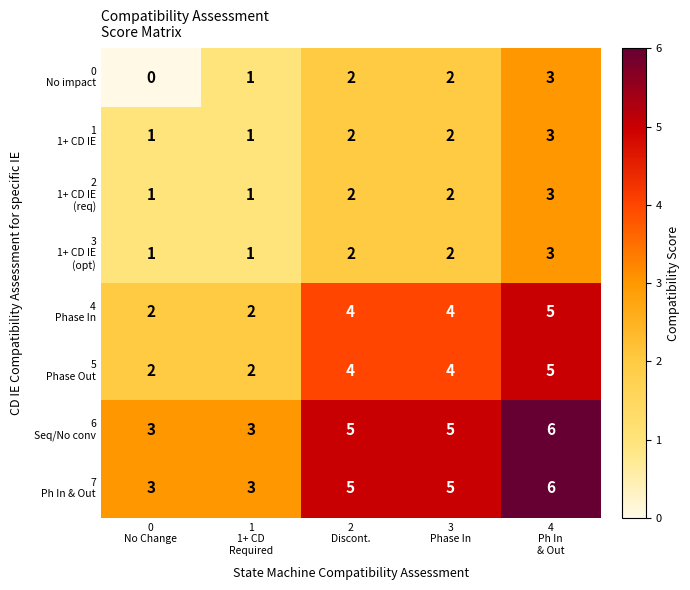

At how many categories does at least one series exceed 1?

5